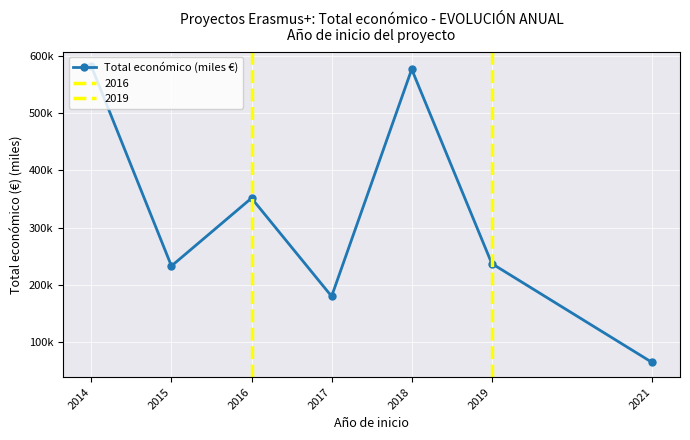

Where is the first local minimum?

2015